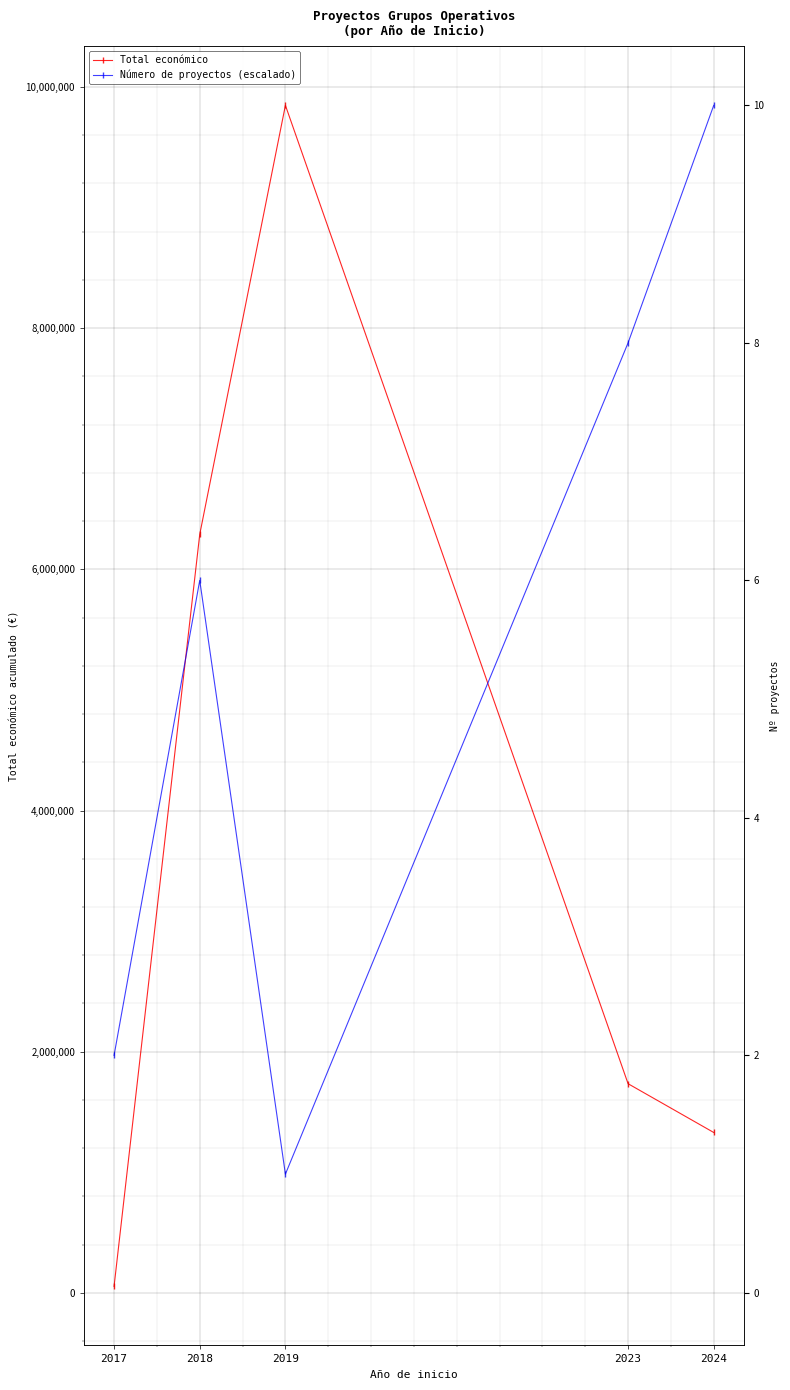

Rank the series at 2019 from lowest to highest value.

Número de proyectos (escalado), Total económico